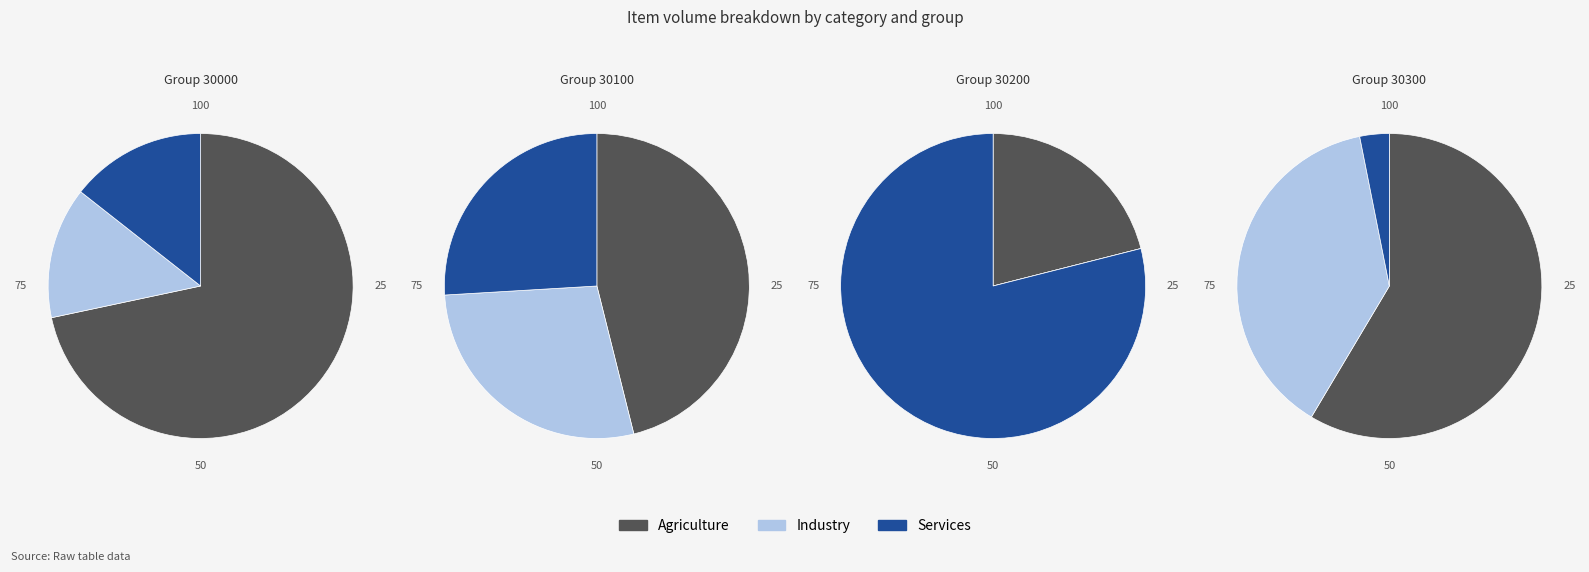

To the nearest percent, what portion does 30300 represent?

2%